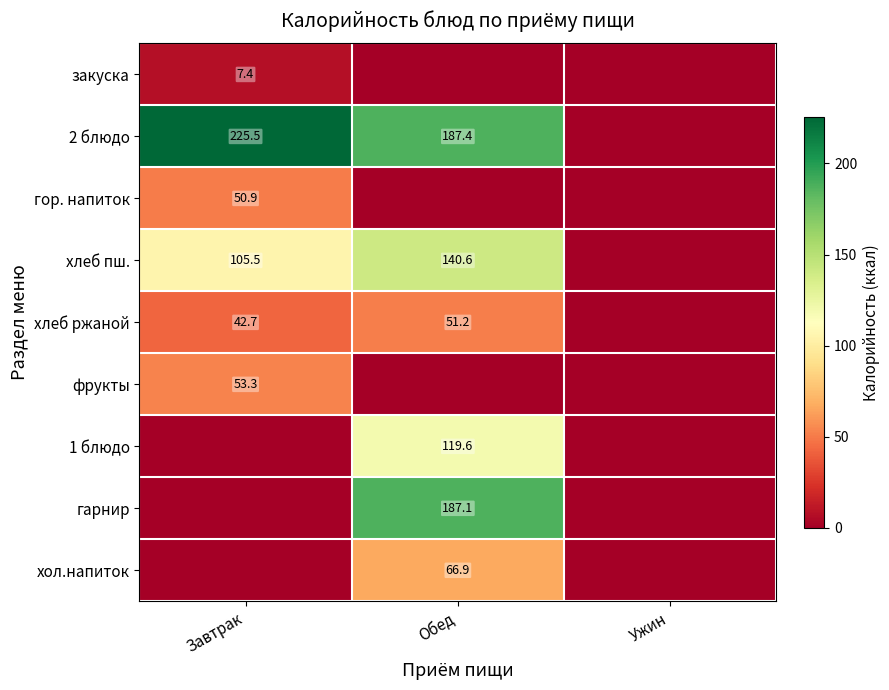

Between Завтрак and Ужин, which is larger?

Завтрак